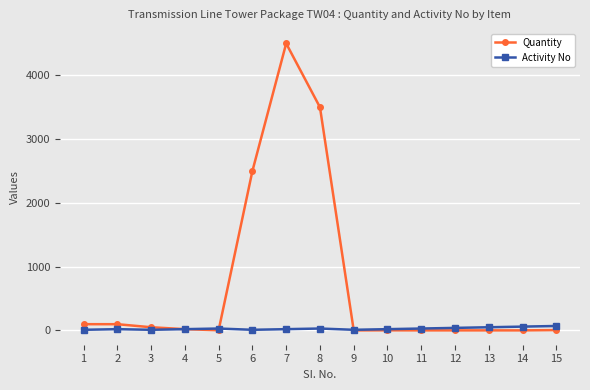

List the series in order of their peak value, lowest first.

Activity No, Quantity